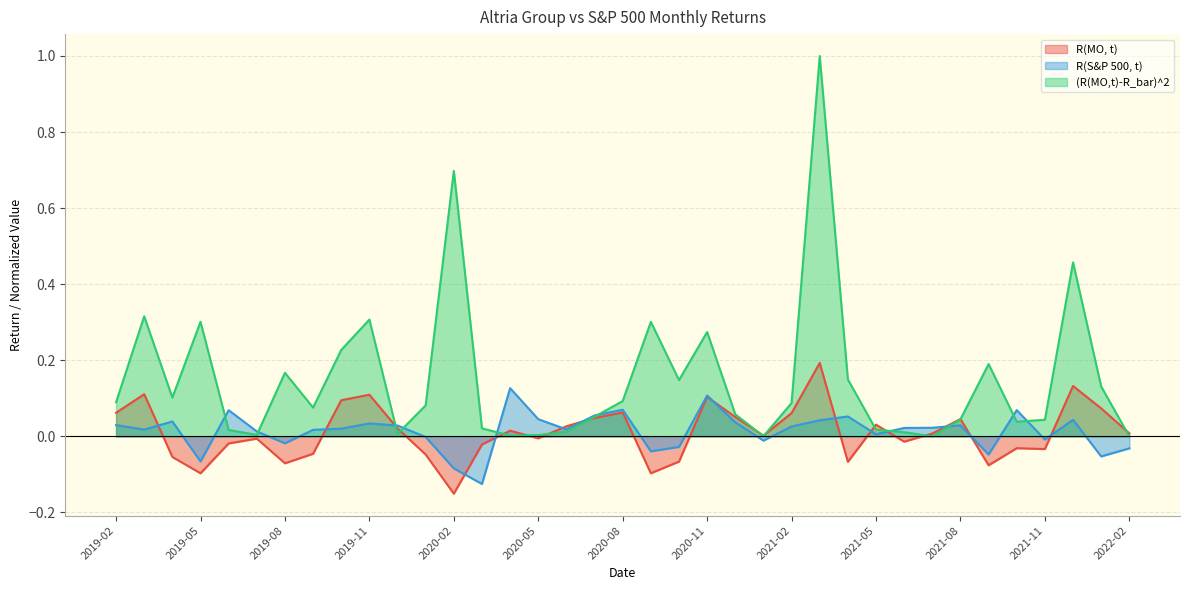

At which category does R(MO, t) reach its first local valley?

2019-05